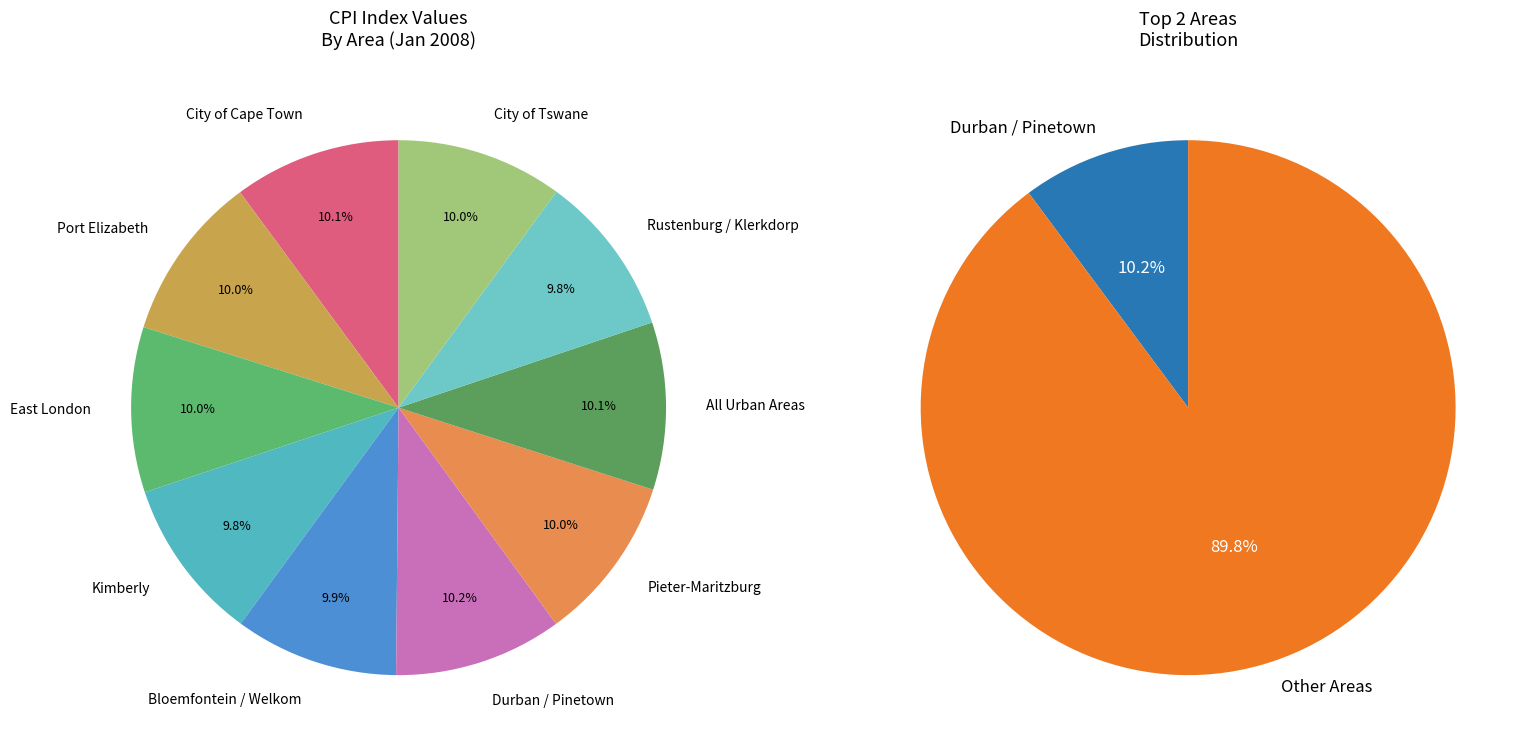

What is the ratio of the value at All Urban Areas to the value at Rustenburg / Klerkdorp?

1.0